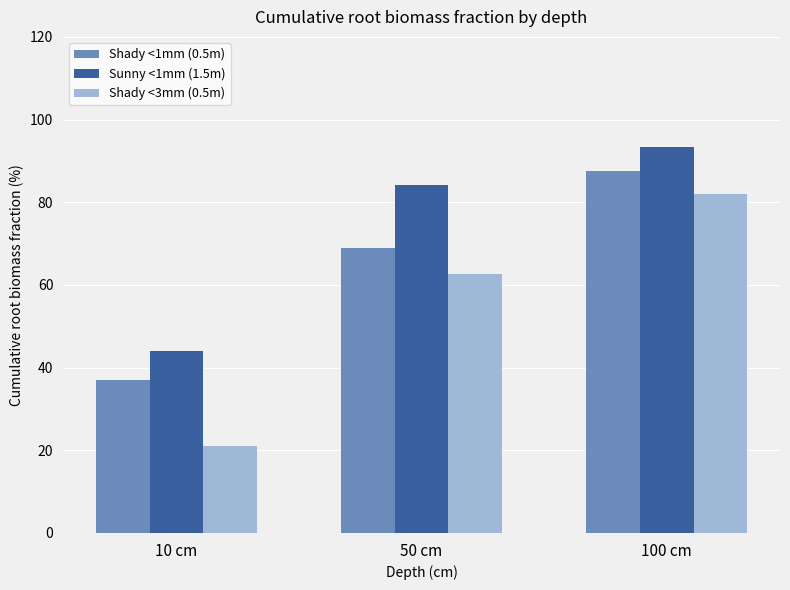

Is it true that Shady <1mm (0.5m) equals 37.1 at 10 cm?

True